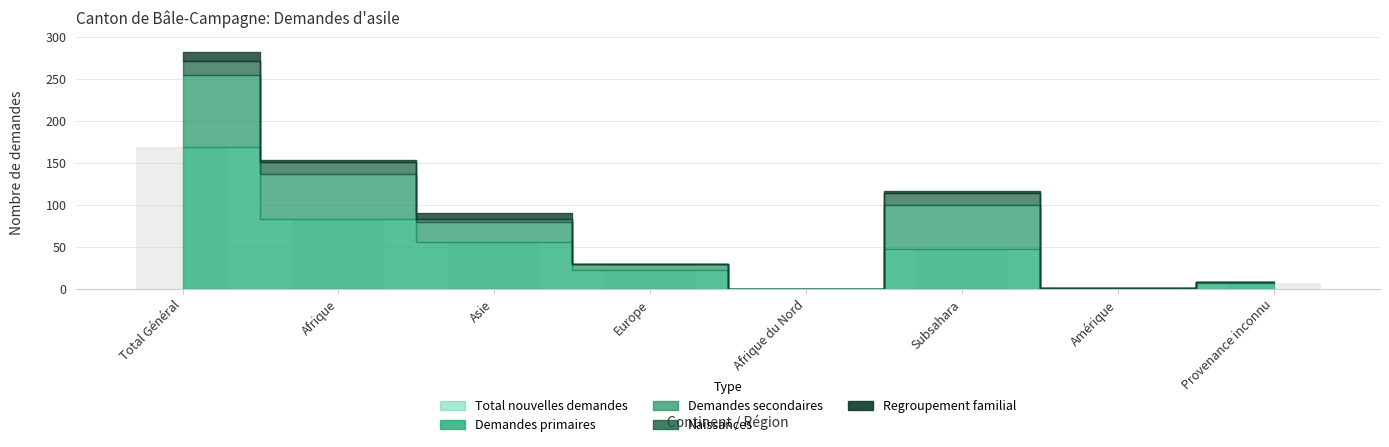

What is the approximate value at Provenance inconnu, to the nearest 10?

10